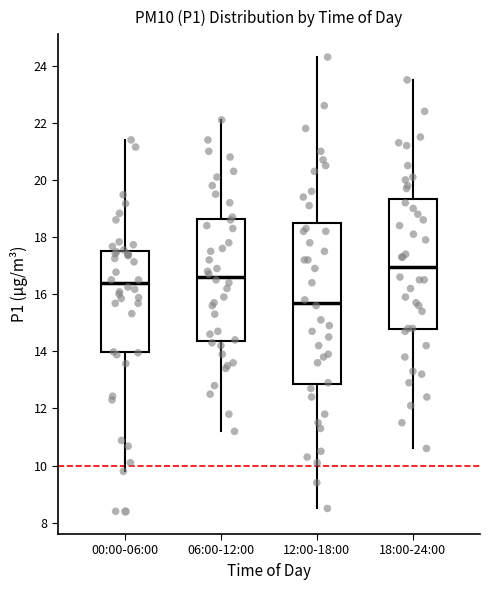

Comparing the boxes themselves (not the whiskers), which one is the tallest?

12:00-18:00